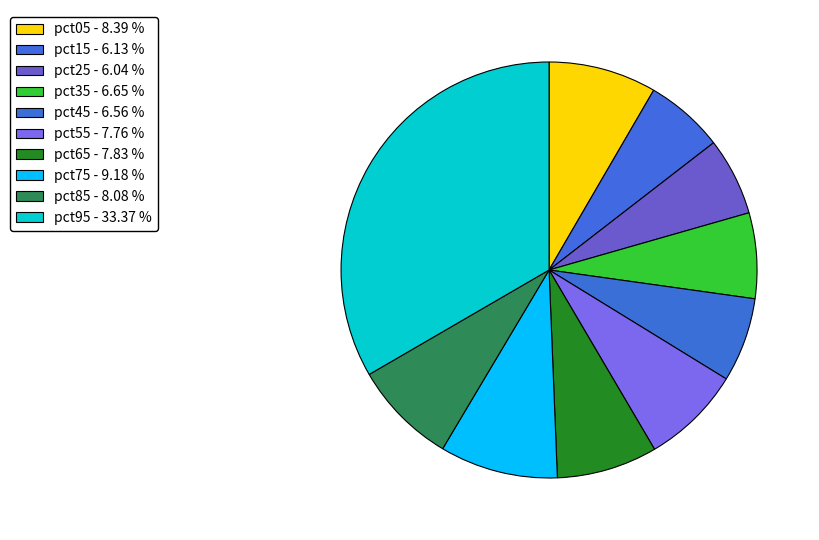

Is it true that pct65 is 1% of the pie?

False